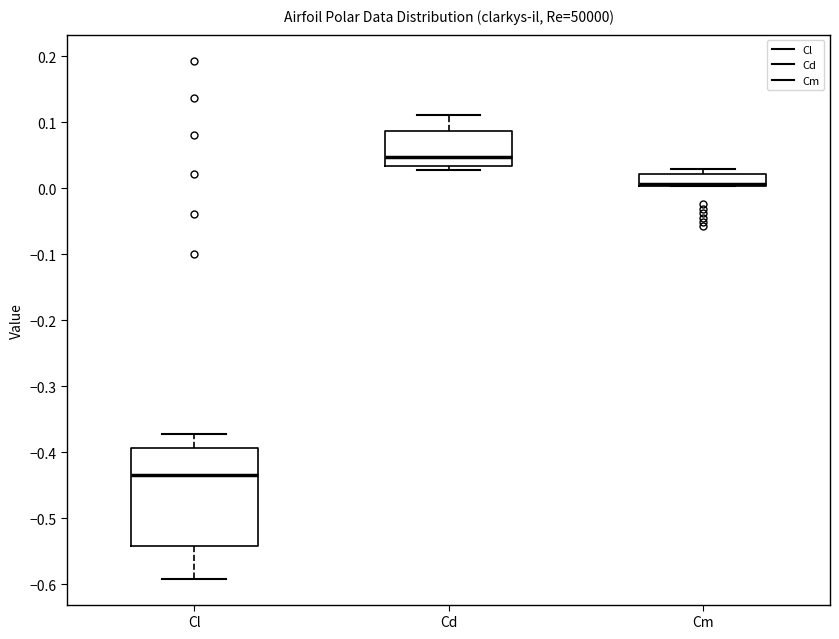

Reading left to right, transcribe this box plot: for each box, give where its median line is, the range the box spans, and where its two whiskers end, as read against the y-axis. The values are not printed on the chart, so give them approximately, as read against the axis.

Cl: median -0.43, box -0.54 to -0.39, whiskers -0.59 to -0.37
Cd: median 0.05, box 0.03 to 0.09, whiskers 0.03 (just below the box's lower edge) to 0.11
Cm: median 0.01 (drawn on the box's lower edge), box 0.00 to 0.02, whiskers 0.00 to 0.03